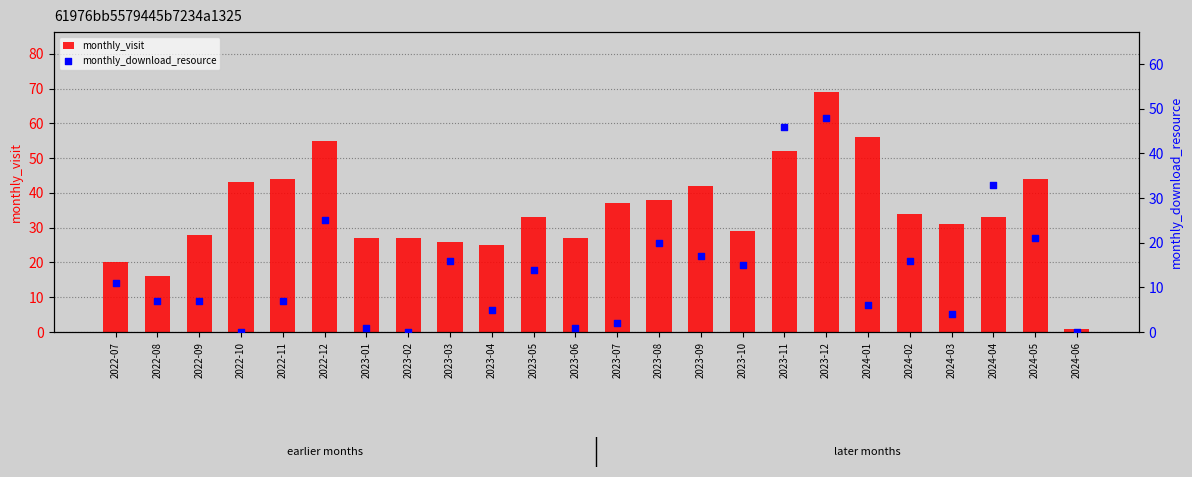

What is the total value across all series at 2023-06?

28